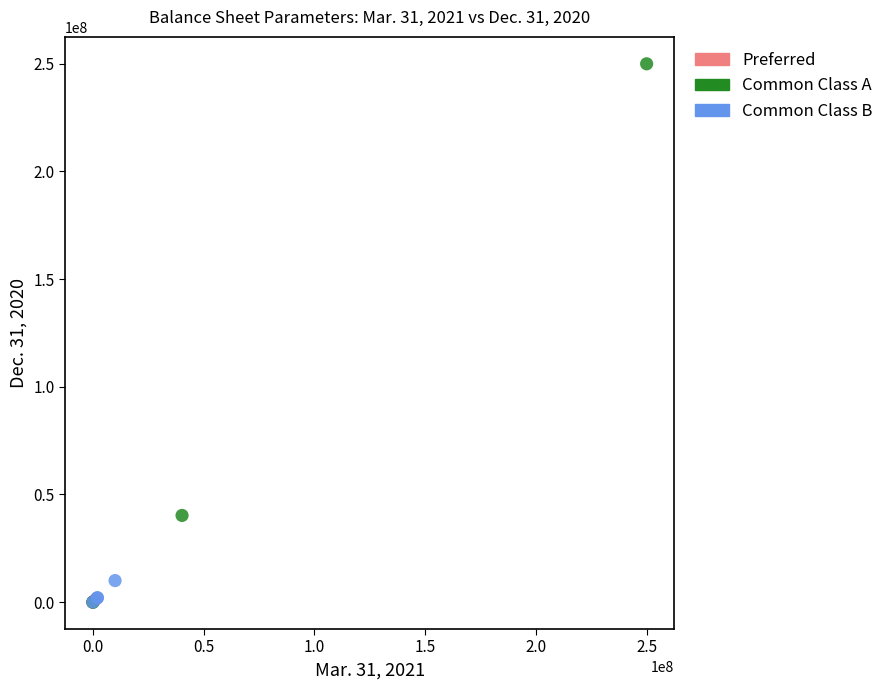

Which series has the largest Y range (max minus min)?

Common Class A